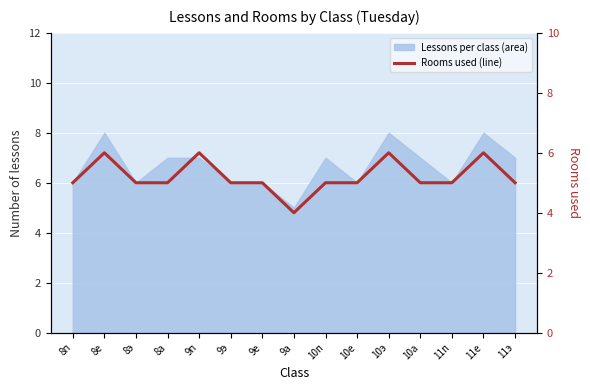

What is the label of the 3rd point from the right?

11п